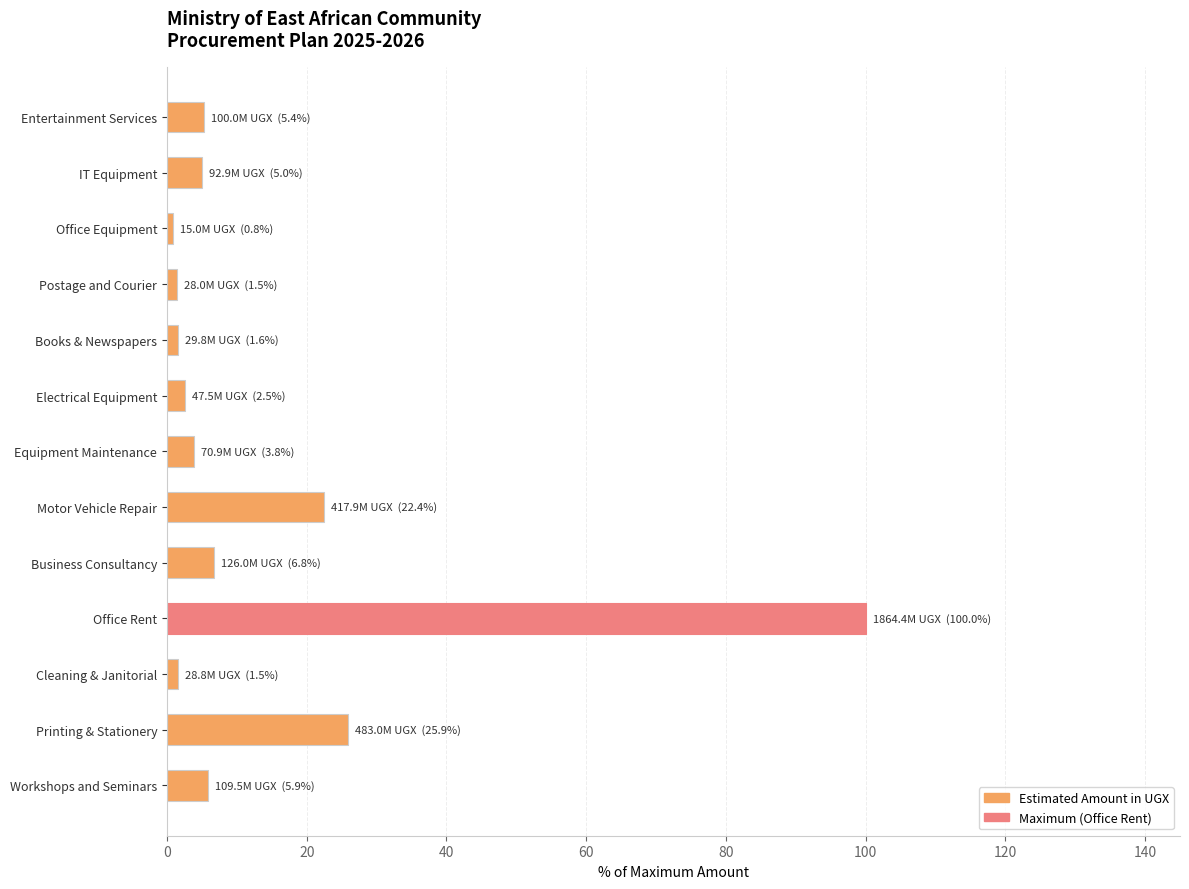

Approximately how many times larger is the value at Entertainment Services compared to IT Equipment?

1.1